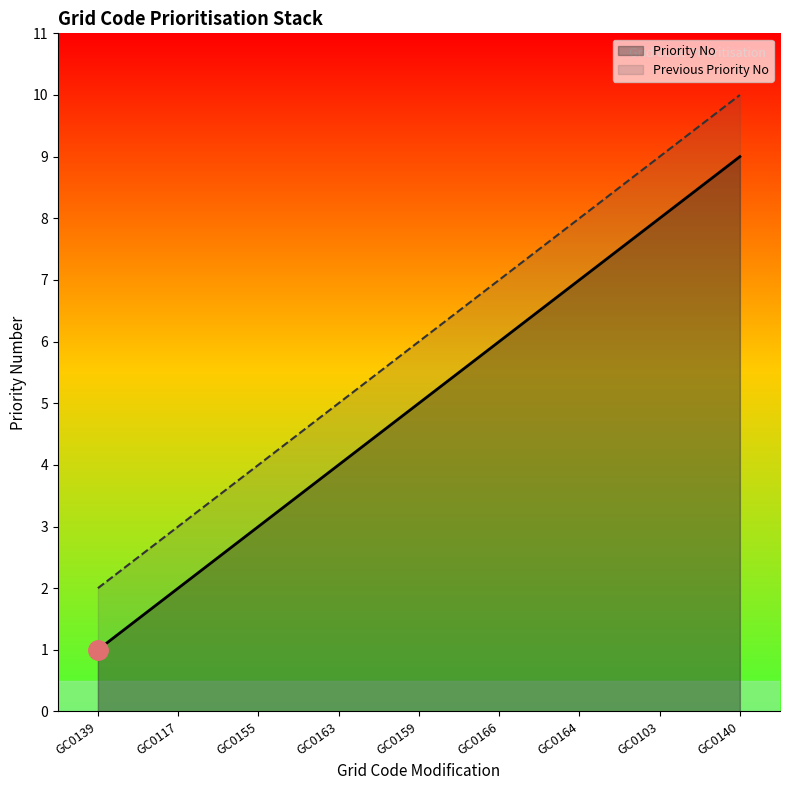

True or false: Previous Priority No and Priority No intersect in this chart.

False